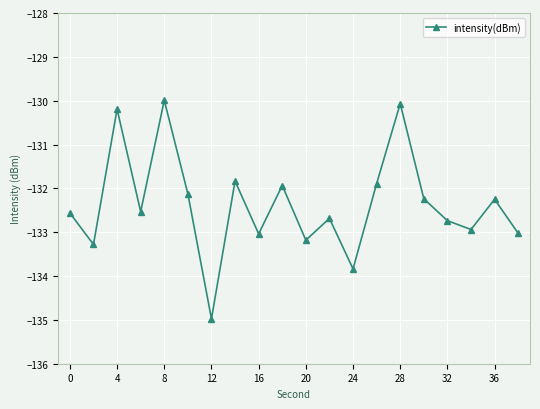

What is the greatest value displayed?

-130.0